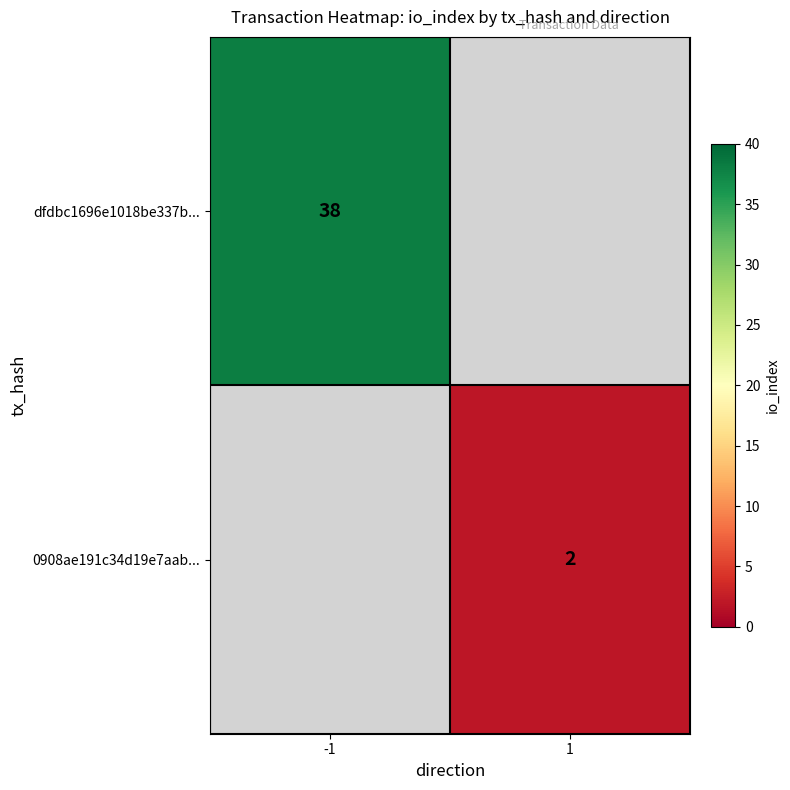

Is it true that dfdbc1696e1018be337b... equals 38 at -1?

True